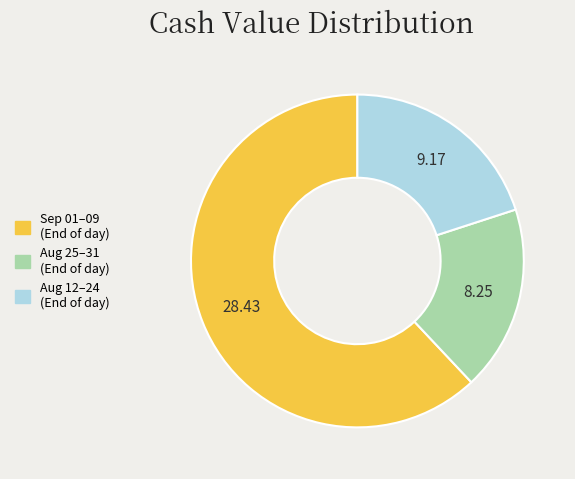

Is there a majority slice in this chart?

Yes